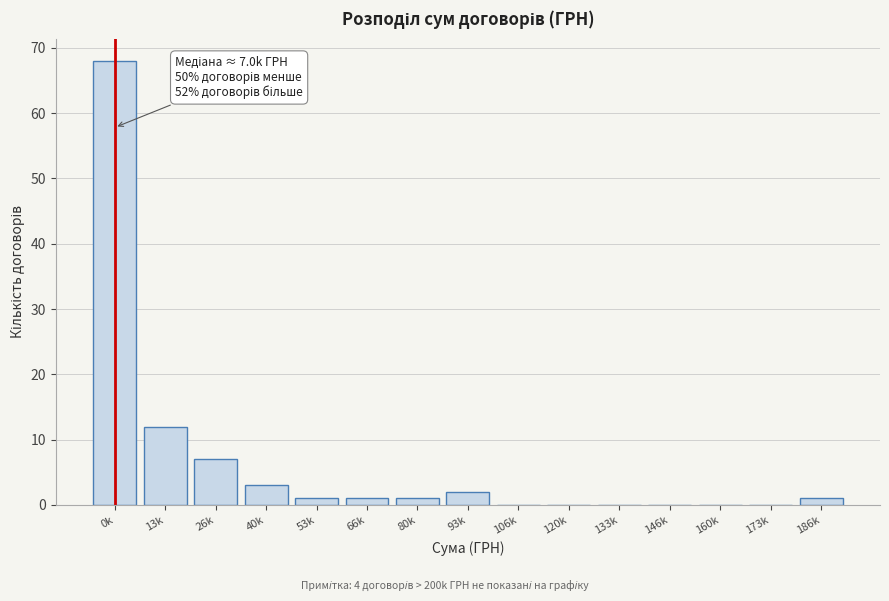

Reading left to right, extract all data points from this chart.

0k=68	13k=12	26k=7	40k=3	53k=1	66k=1	80k=1	93k=2	106k=0	120k=0	133k=0	146k=0	160k=0	173k=0	186k=1